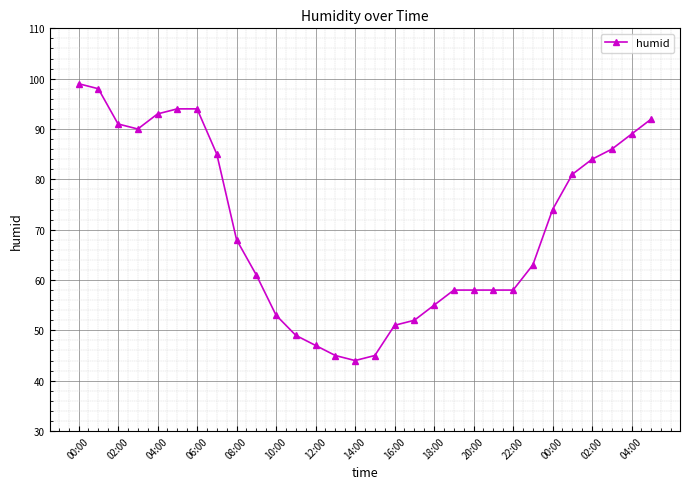

What is the difference between the maximum and minimum values?

55